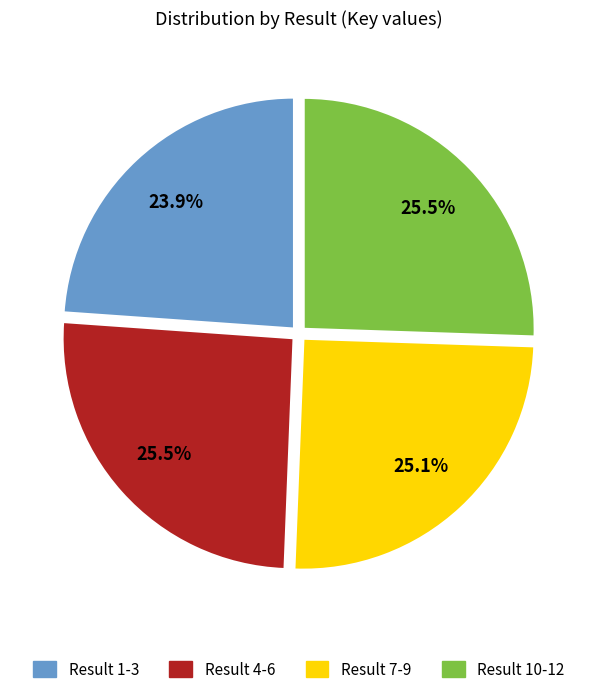

Is there any slice that represents more than half of the pie?

No